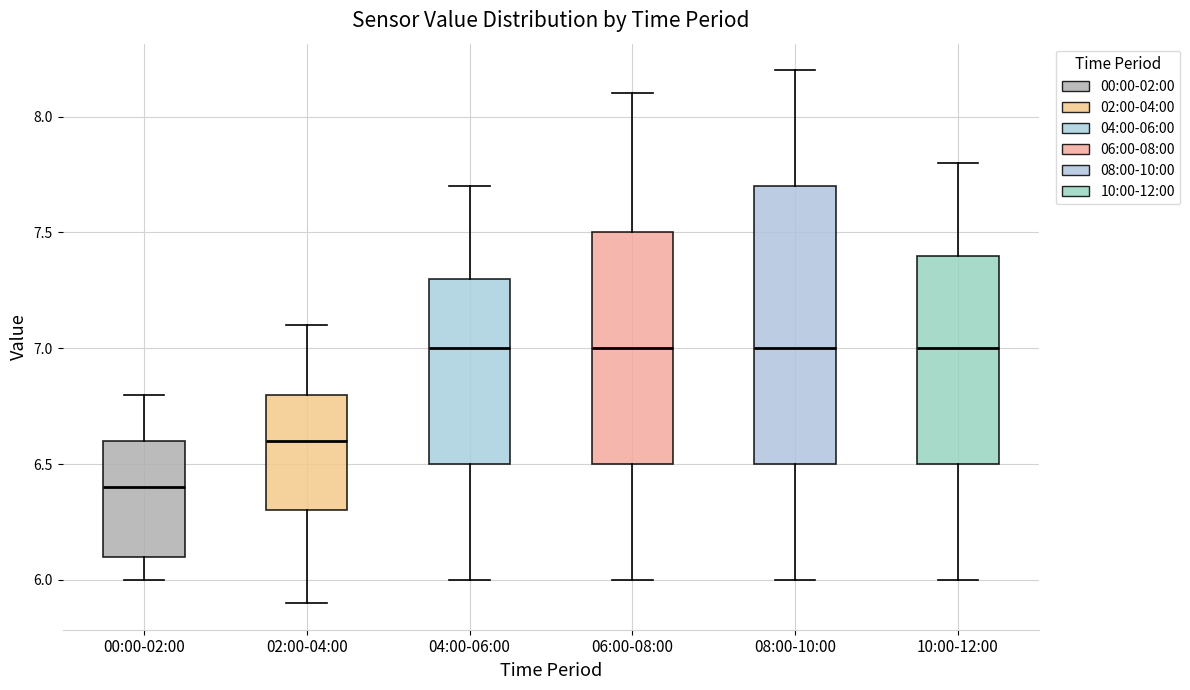

Where does the upper whisker of the box for 04:00-06:00 end on the y-axis? The values are not printed on the chart, so give them approximately, as read against the axis.

7.7